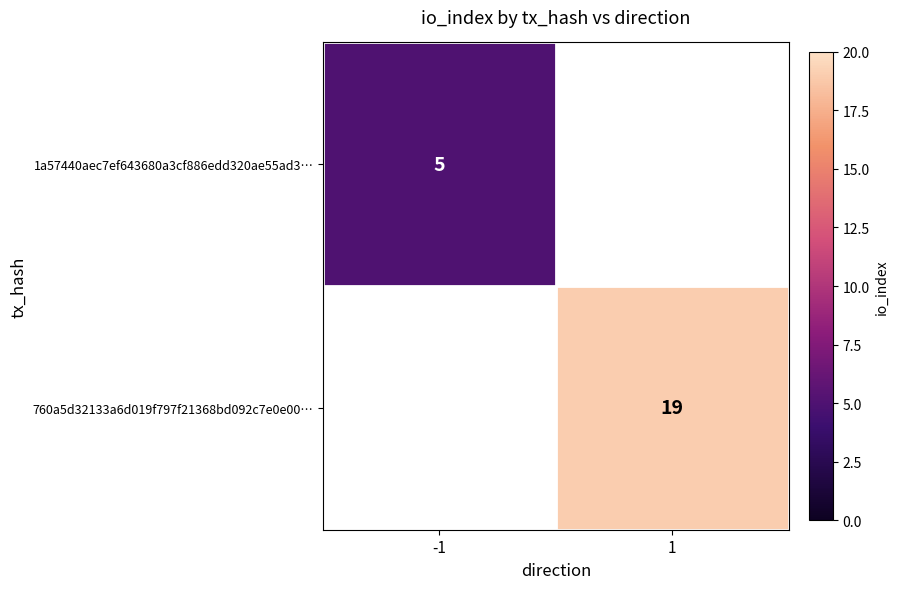

The value of 1a57440aec7ef643680a3cf886edd320ae55ad3… at -1 is 8. True or false?

False